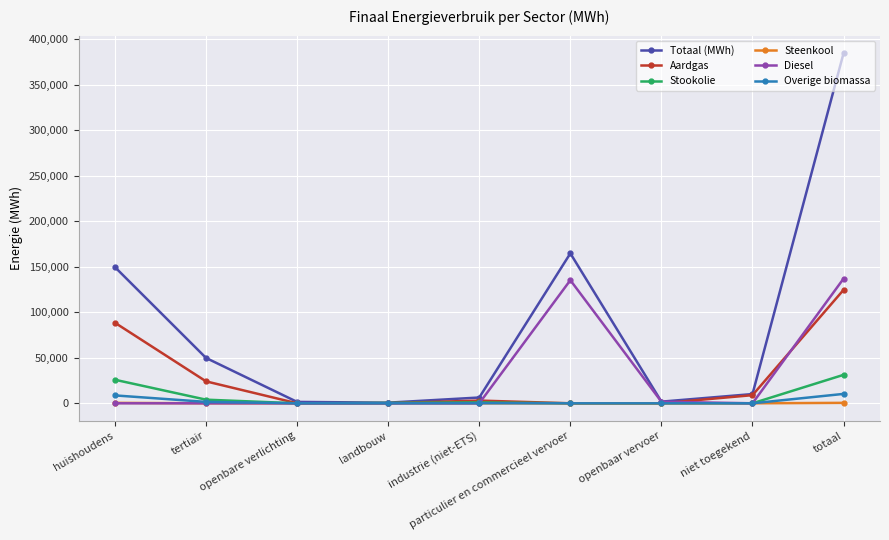

True or false: Totaal (MWh) has more than 0 interior local peaks.

True